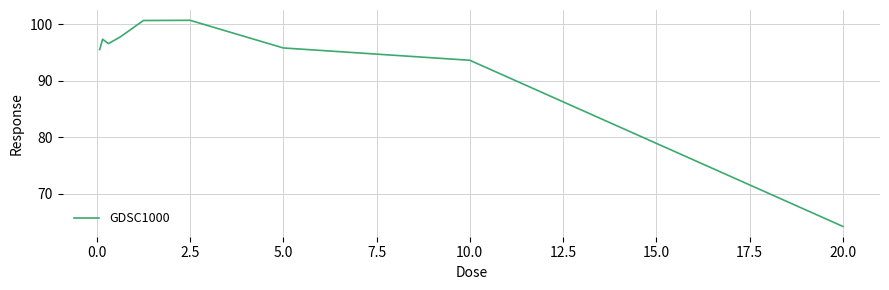

What is the difference between the maximum and minimum values?

36.5